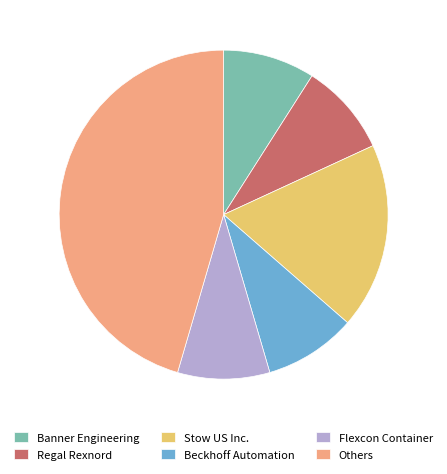

Is it true that Regal Rexnord is 9% of the pie?

True